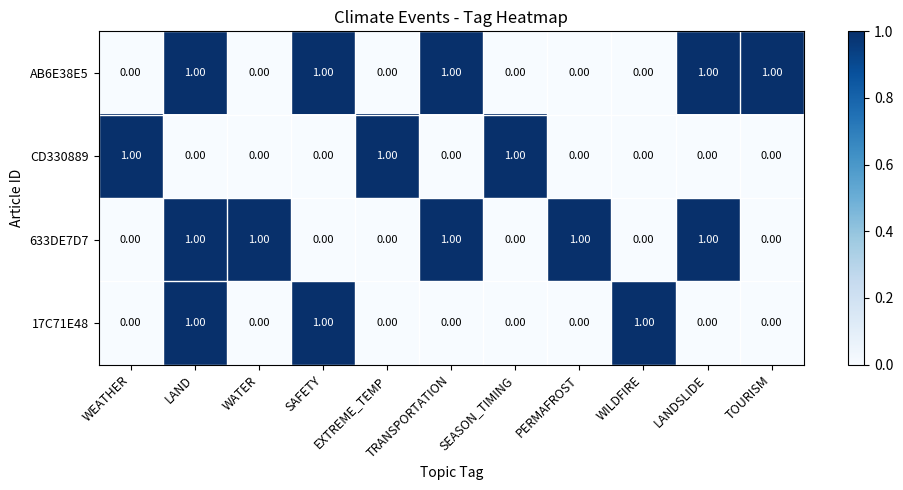

What is the sum of all 17C71E48 values?

3